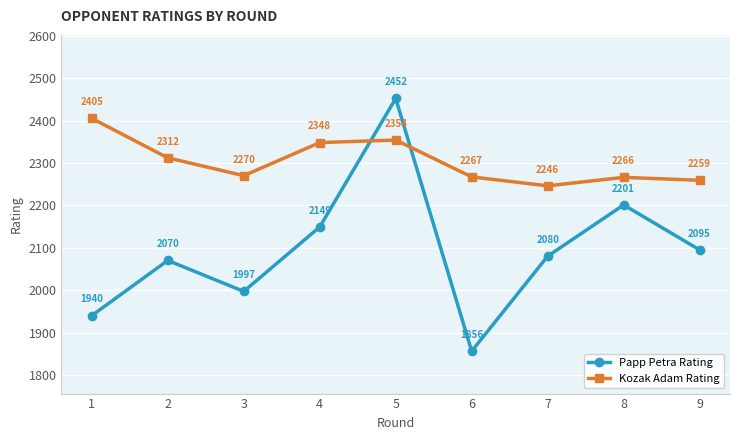

Count the number of categories in the chart.

9